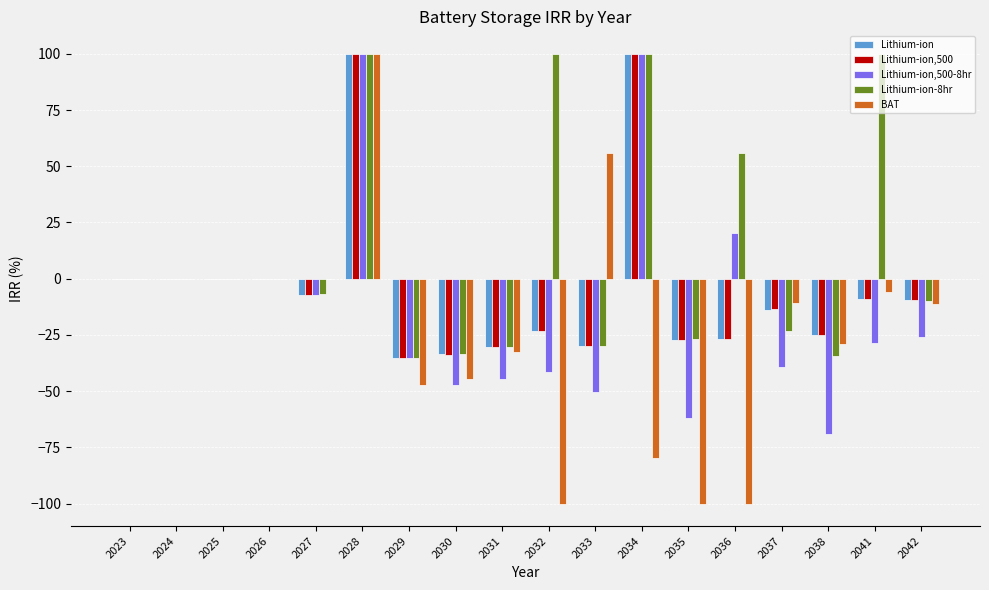

At which label does BAT reach its peak?

2028